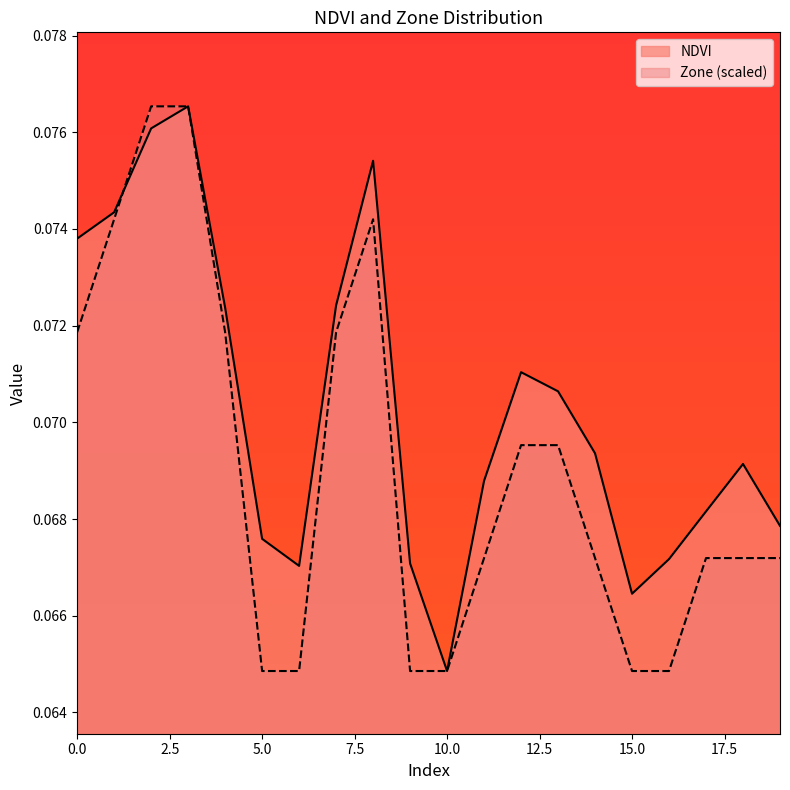

What are all the series names shown in the legend?

NDVI, Zone (scaled)